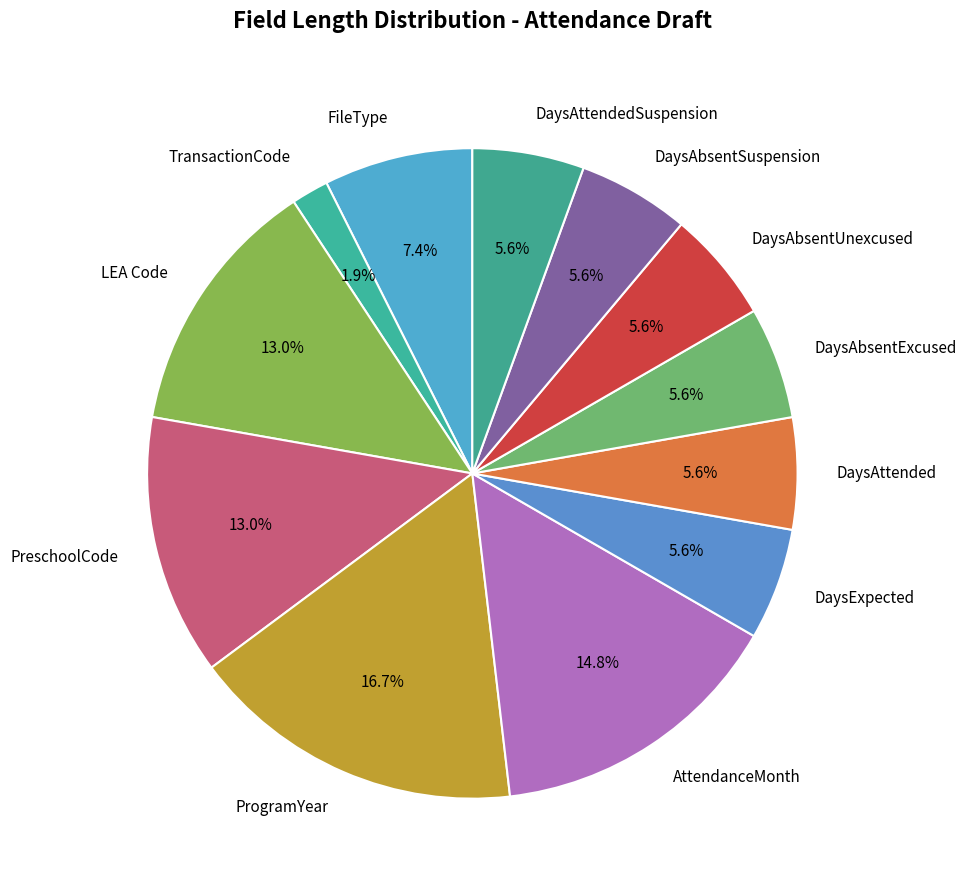

Is there a majority slice in this chart?

No